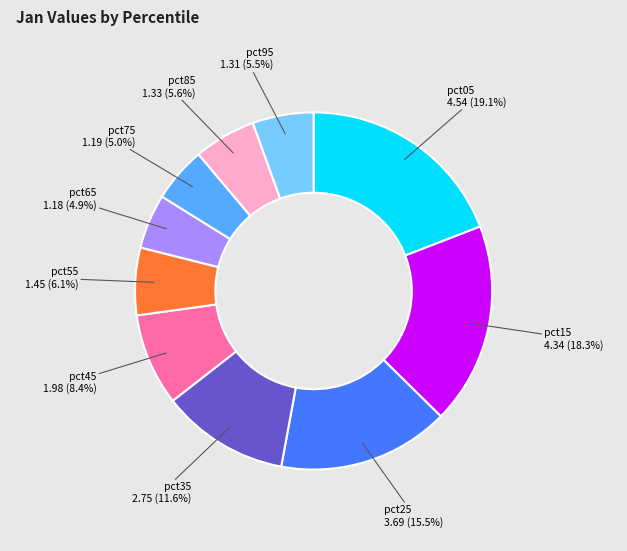

To the nearest percent, what is the difference between the largest and smallest slice percentages?

14%